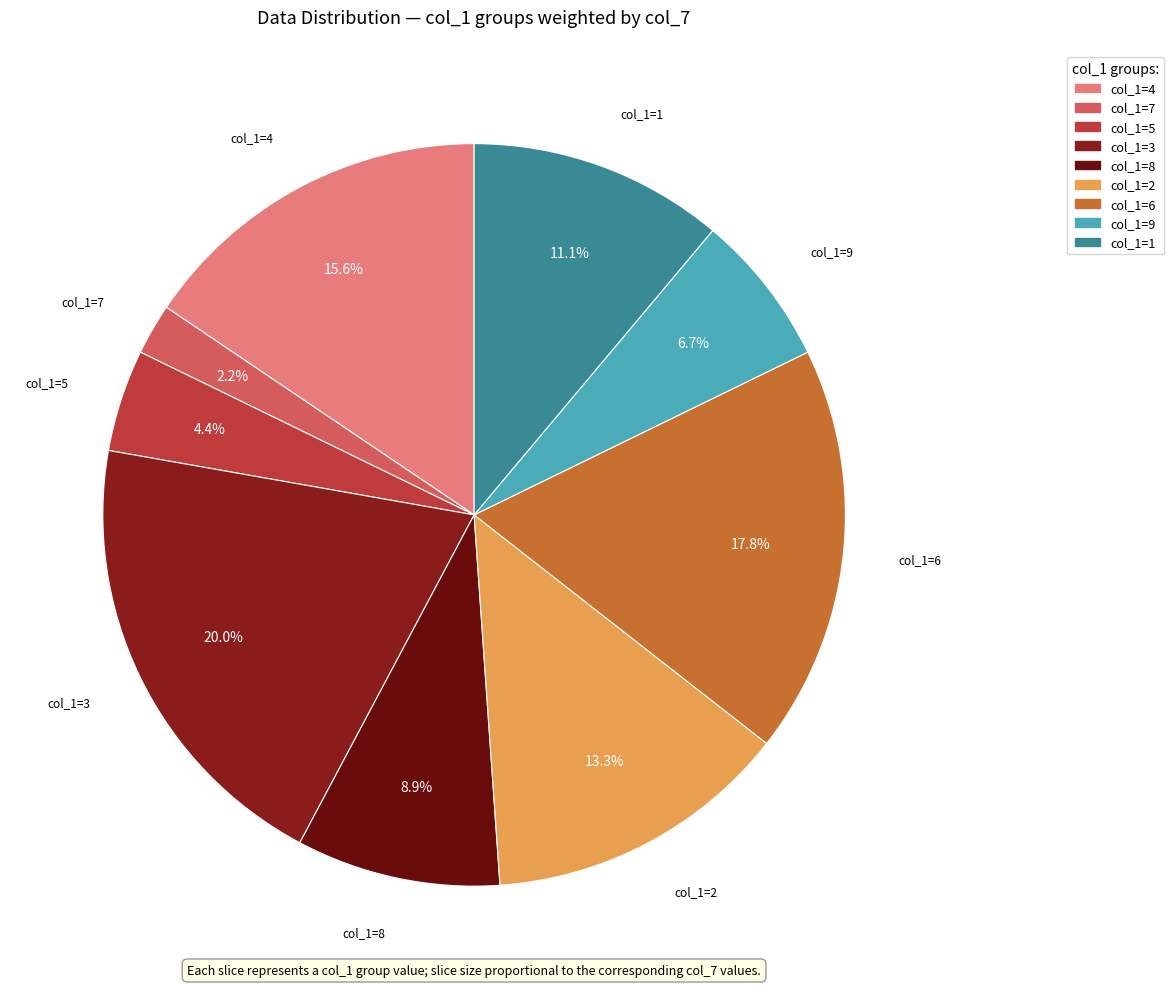

How many slices are in this pie chart?

9